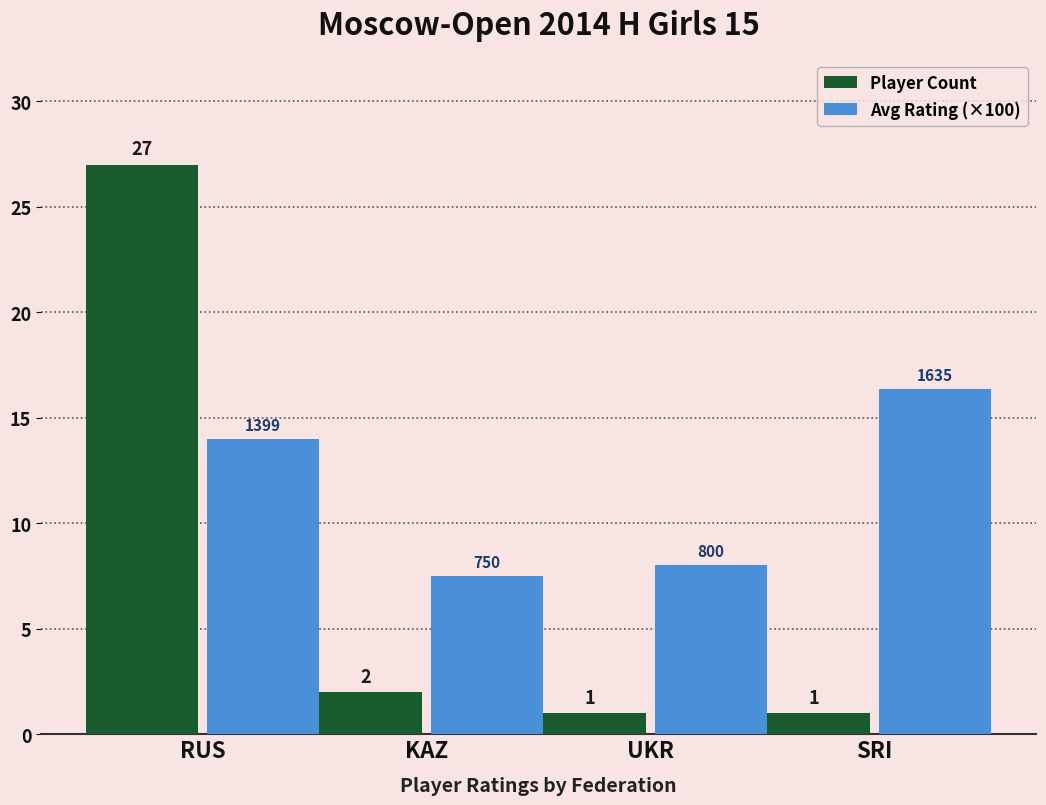

What is the difference between the Player Count values at SRI and KAZ?

1.0